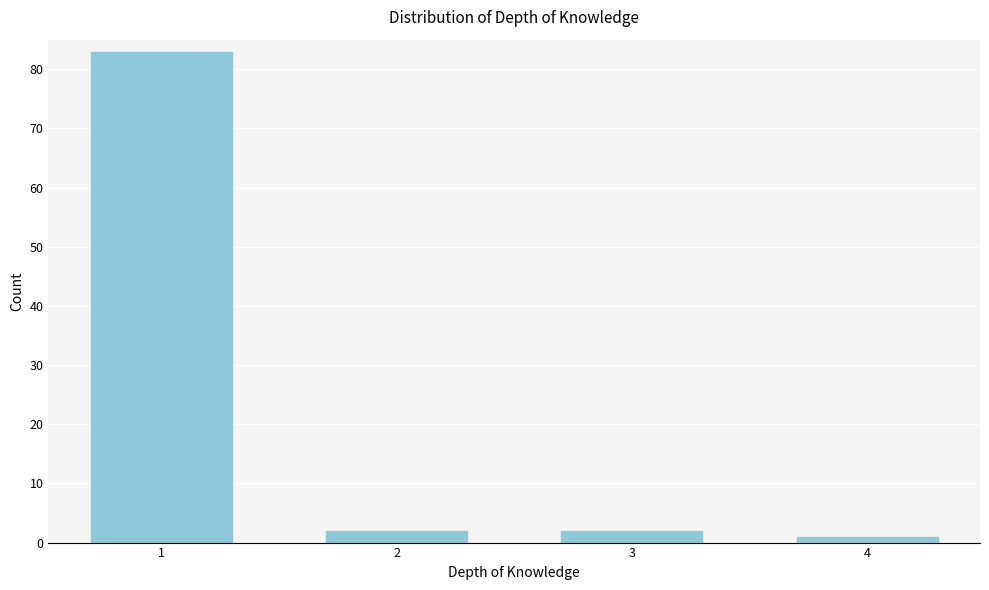

Reading left to right, extract all data points from this chart.

1=83	2=2	3=2	4=1